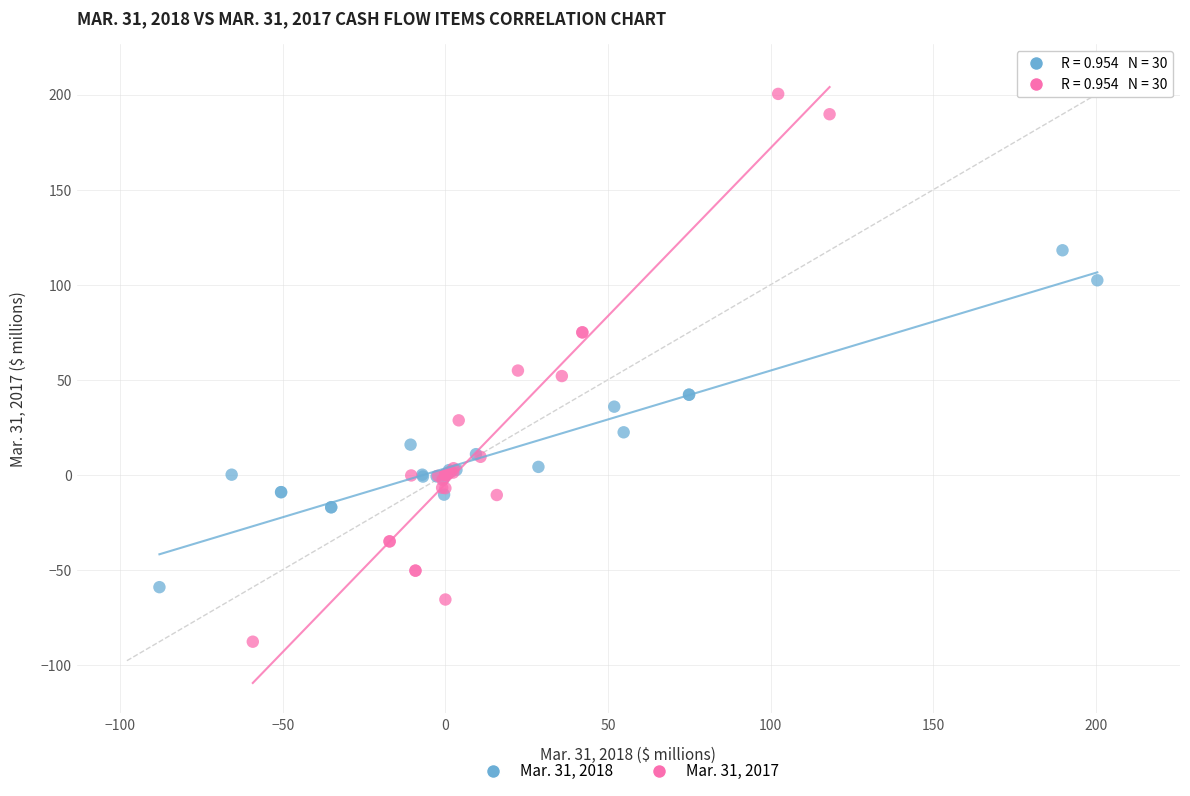

Which series contains the highest Y value?

Mar. 31, 2017